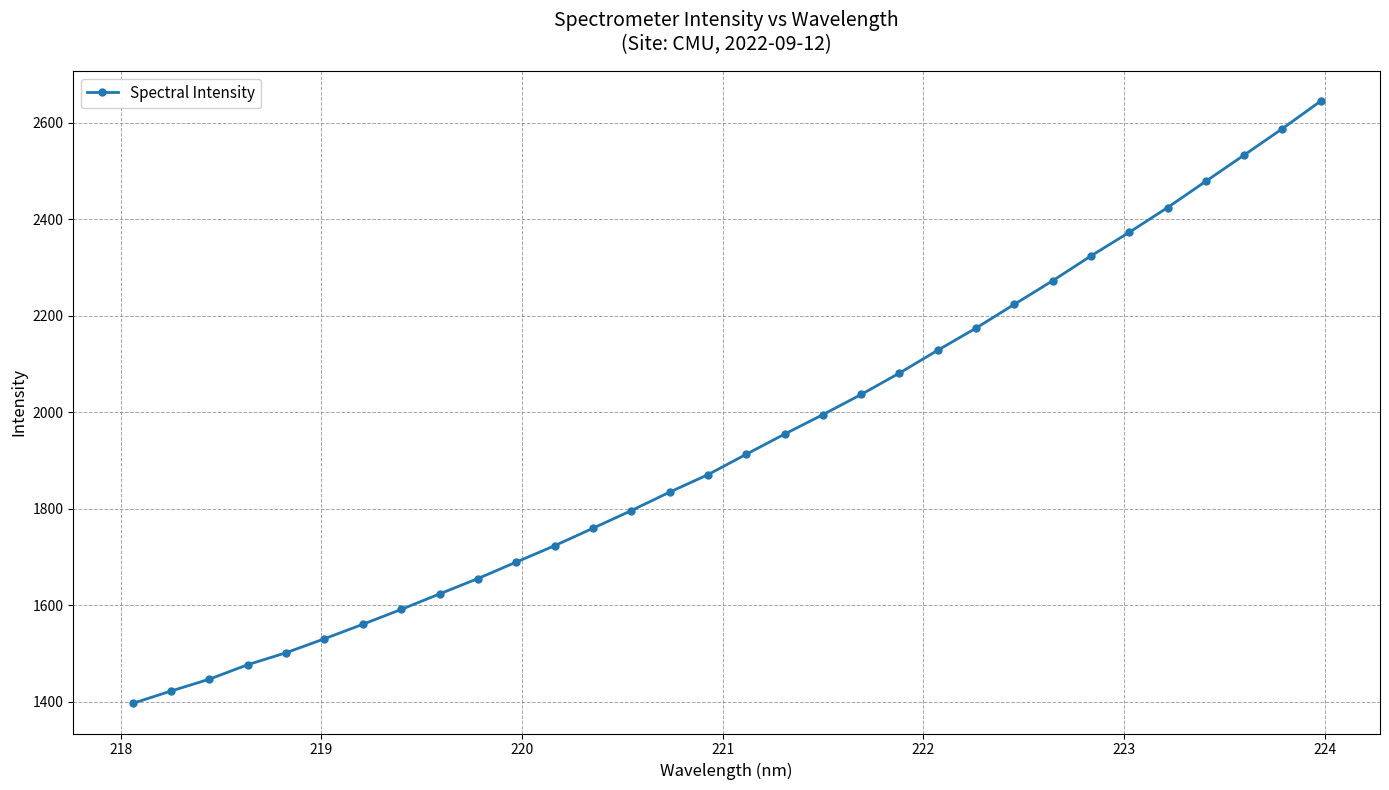

What is the maximum value shown in the chart?

2644.3